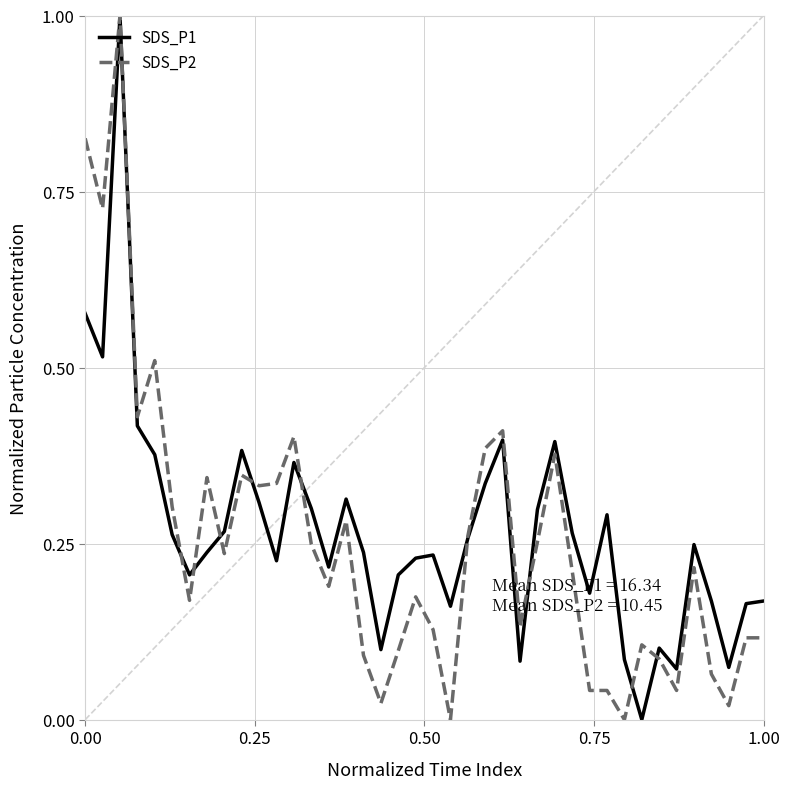

What is the greatest value displayed?

1.0